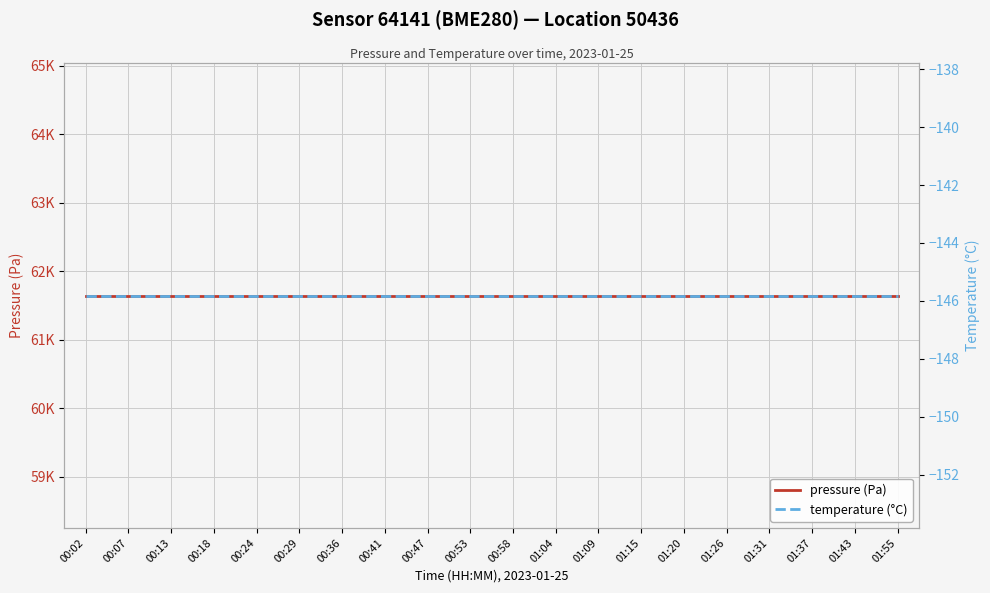

True or false: pressure (Pa) and temperature (°C) cross at least once.

False